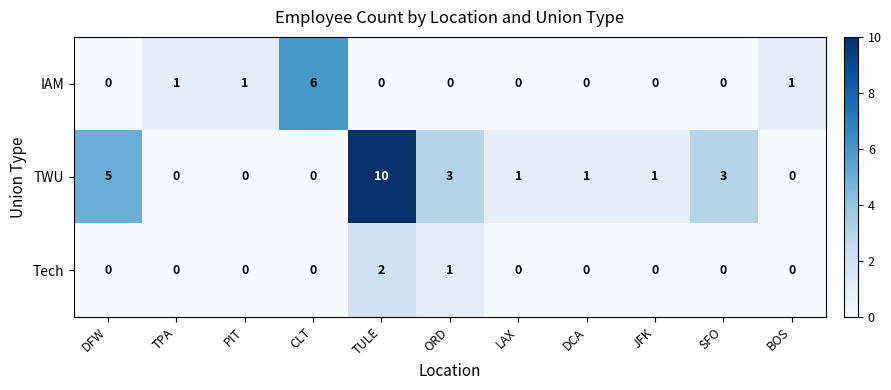

What is the difference between the second highest and second lowest values in the TWU series?

5